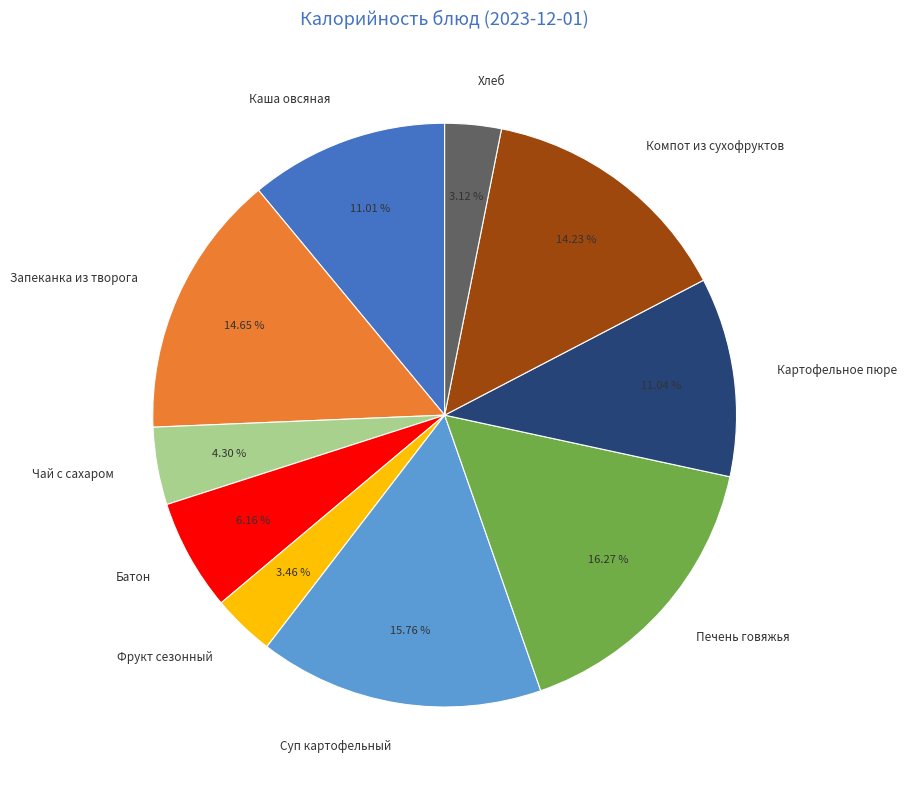

To the nearest percent, what is the difference between the Батон and Суп картофельный slice percentages?

10%